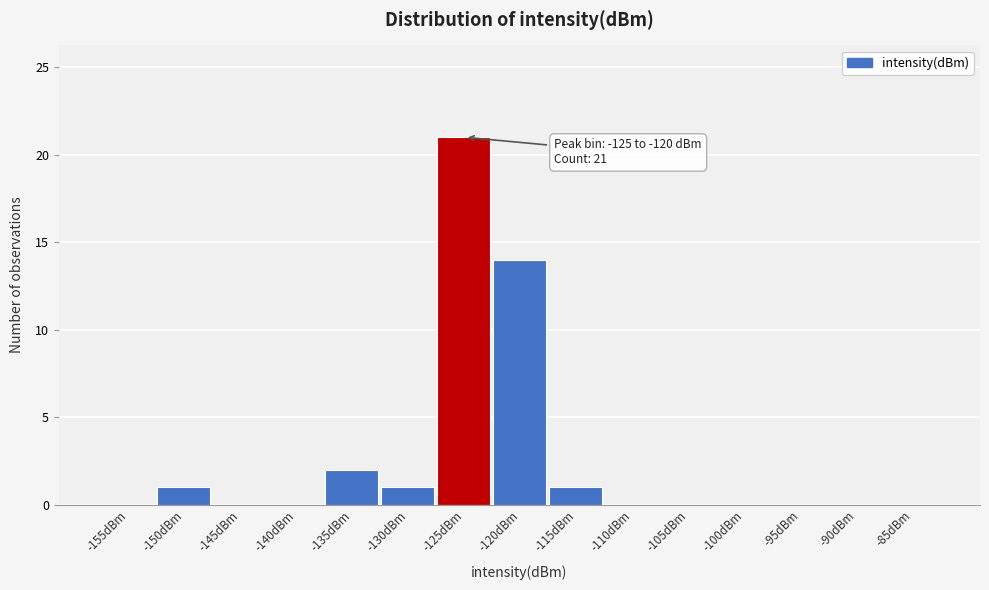

Reading left to right, extract all data points from this chart.

-155dBm=0	-150dBm=1	-145dBm=0	-140dBm=0	-135dBm=2	-130dBm=1	-125dBm=21	-120dBm=14	-115dBm=1	-110dBm=0	-105dBm=0	-100dBm=0	-95dBm=0	-90dBm=0	-85dBm=0